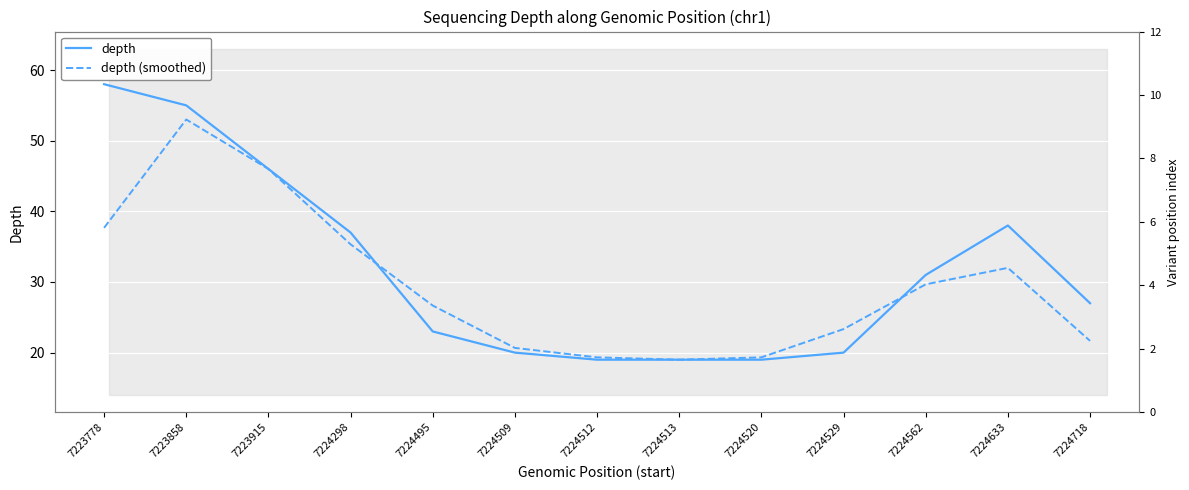

After their last crossing, which series has the higher values: depth or depth (smoothed)?

depth